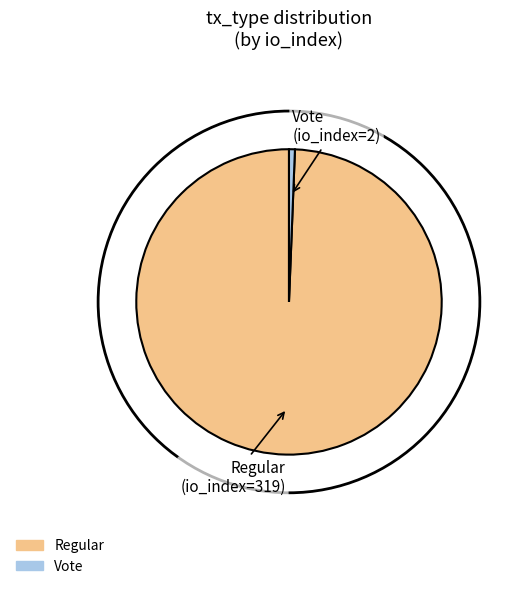

Which has a higher value, Regular or Vote?

Regular